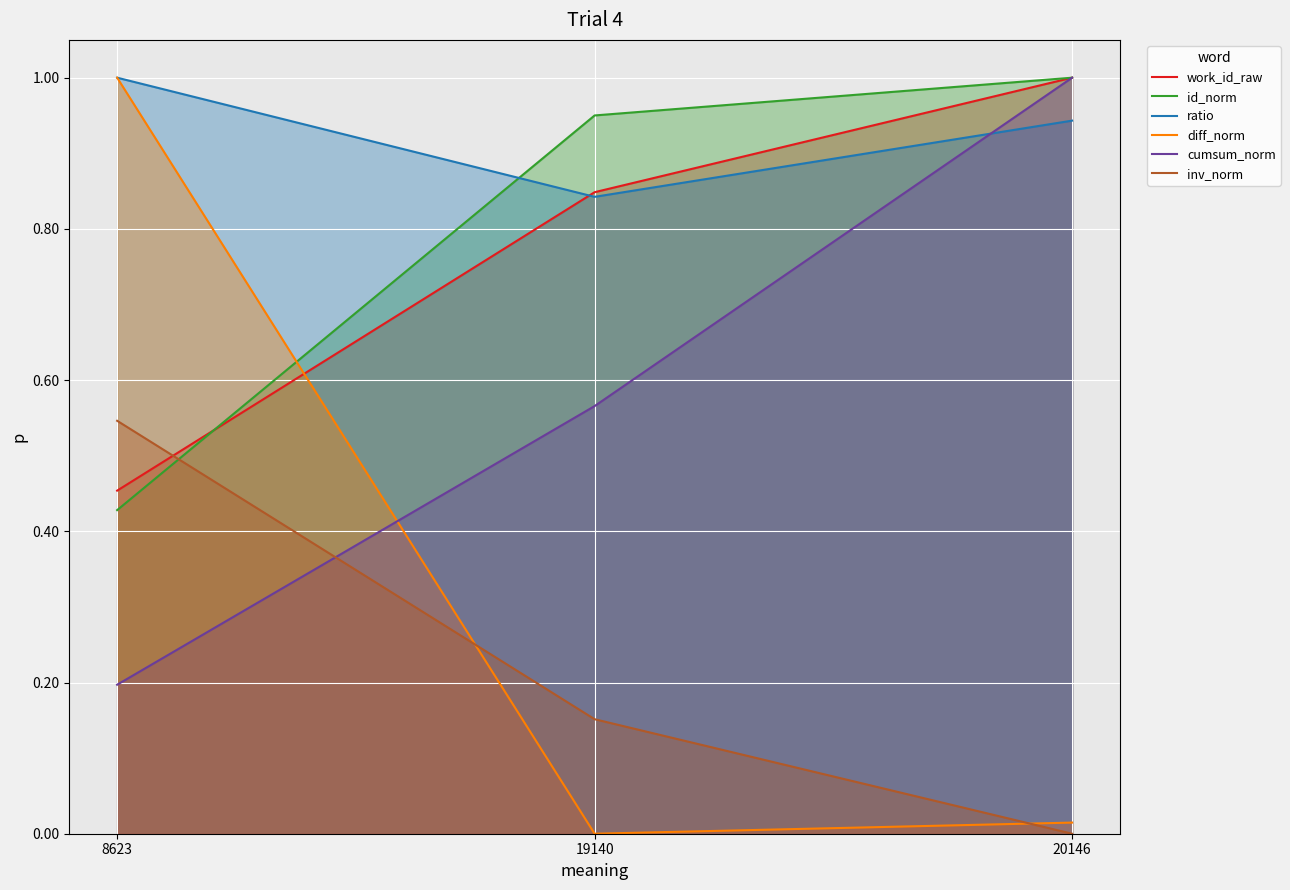

True or false: diff_norm has a value of 0.0 at 20146.

False